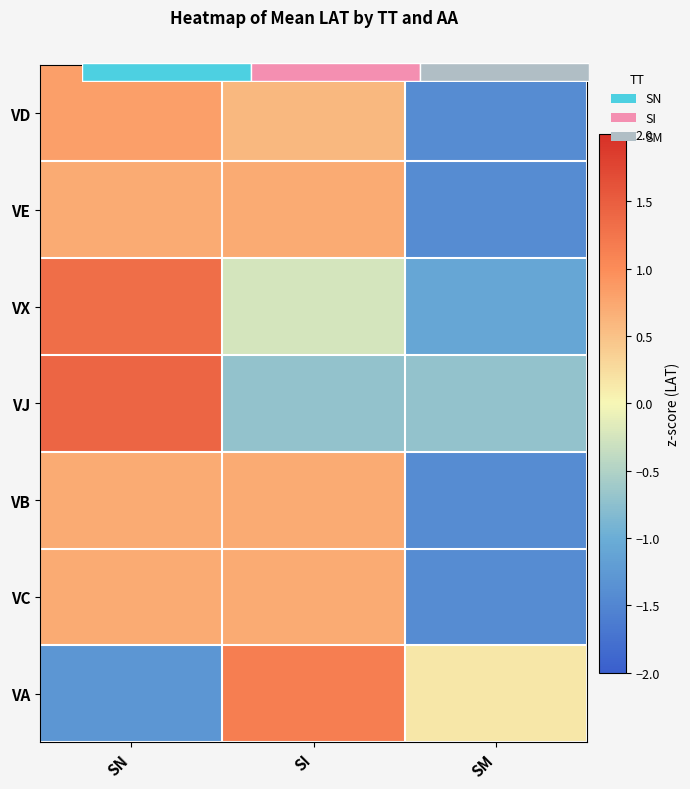

The VE series shows -0.6 at SM. True or false?

False